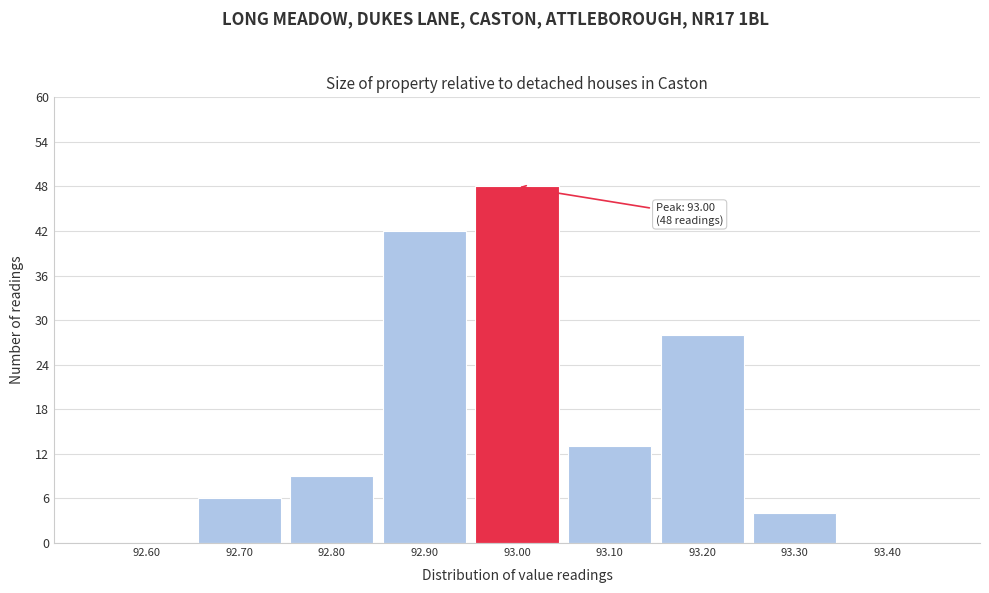

Over which range of the x-axis is the bar tallest?

92.95 to 93.05